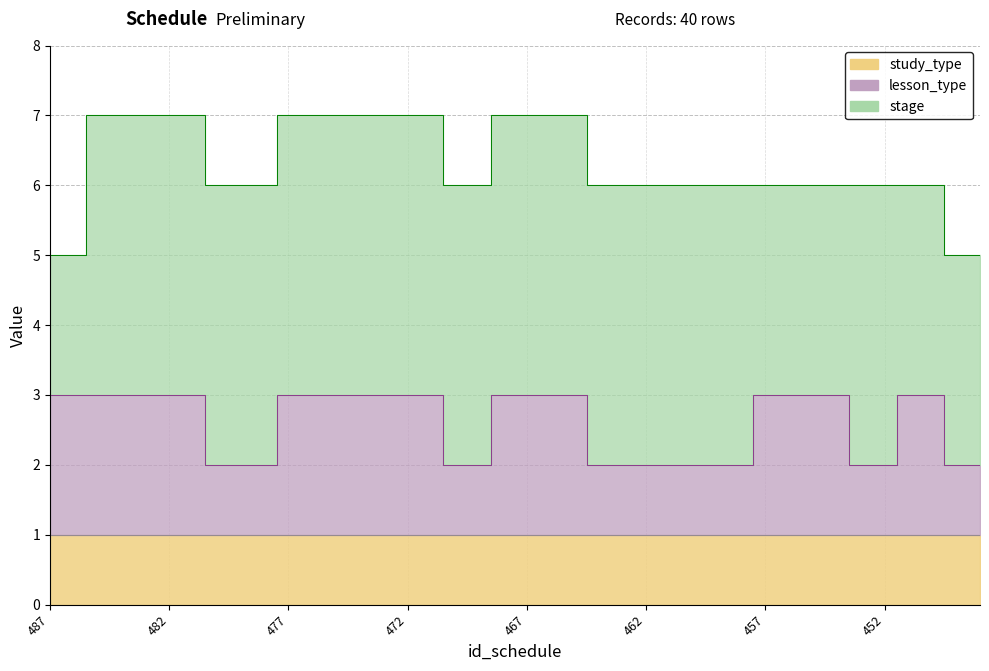

What is the difference between the maximum and minimum values in the stage series?

2